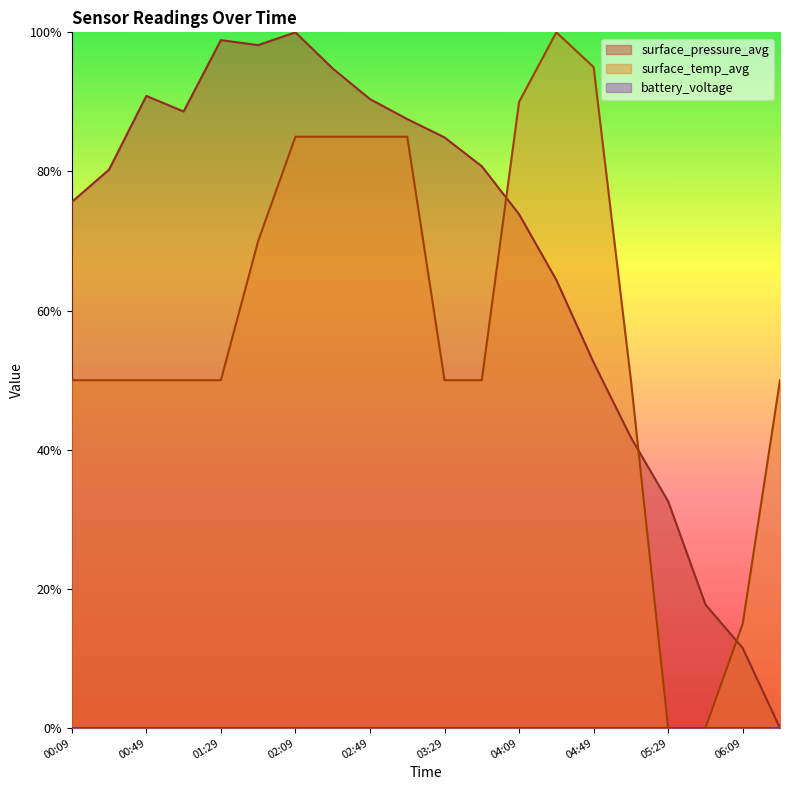

What is the label of the 20th point from the left?

06:29